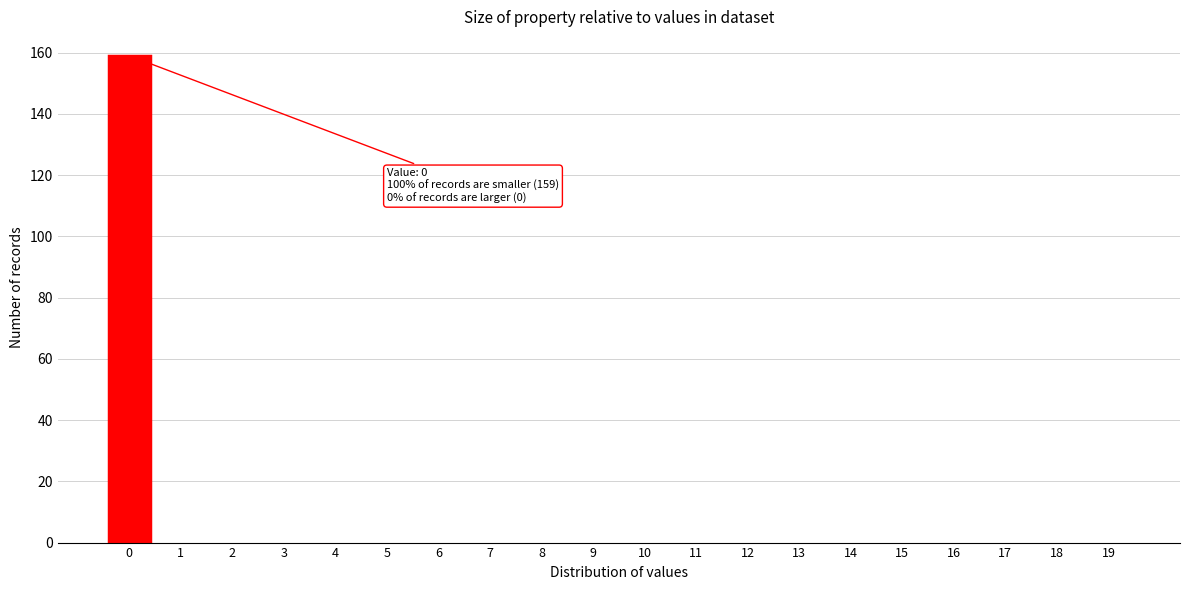

Reading left to right, list all the values displayed in this chart.

0=159	1=0	2=0	3=0	4=0	5=0	6=0	7=0	8=0	9=0	10=0	11=0	12=0	13=0	14=0	15=0	16=0	17=0	18=0	19=0